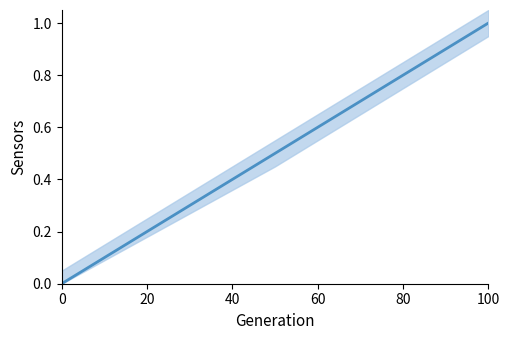

Does the chart have visible grid lines?

No